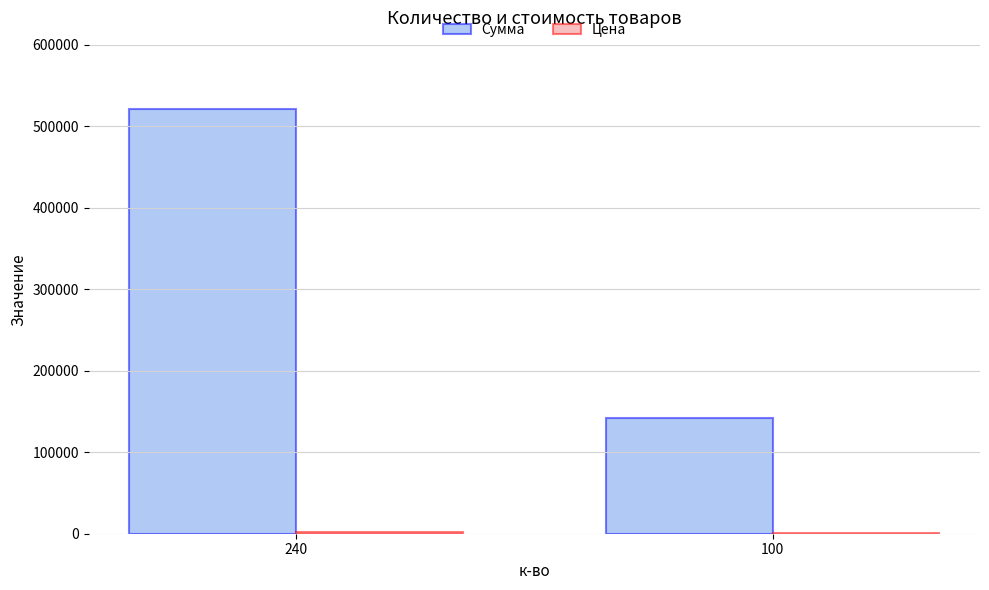

Which series has the largest total across all categories?

Сумма